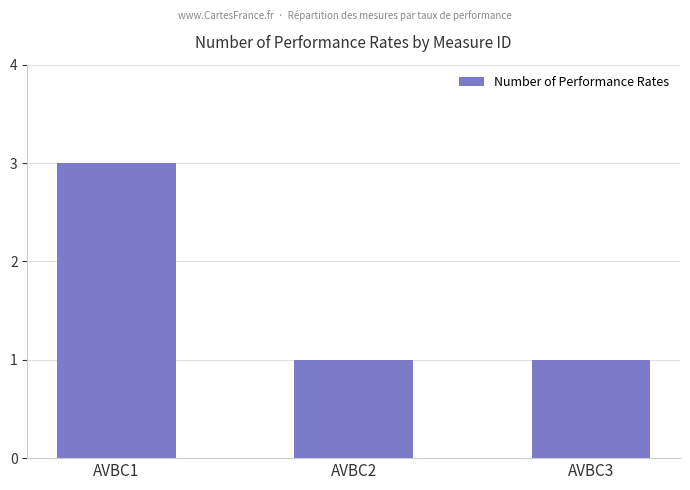

What is the sum of all values?

5